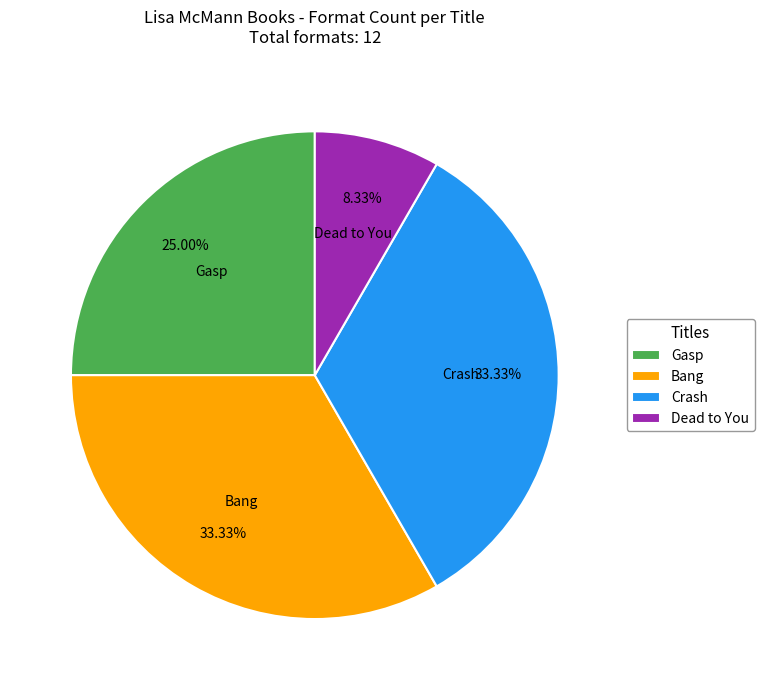

Which slice is the smallest?

Dead to You